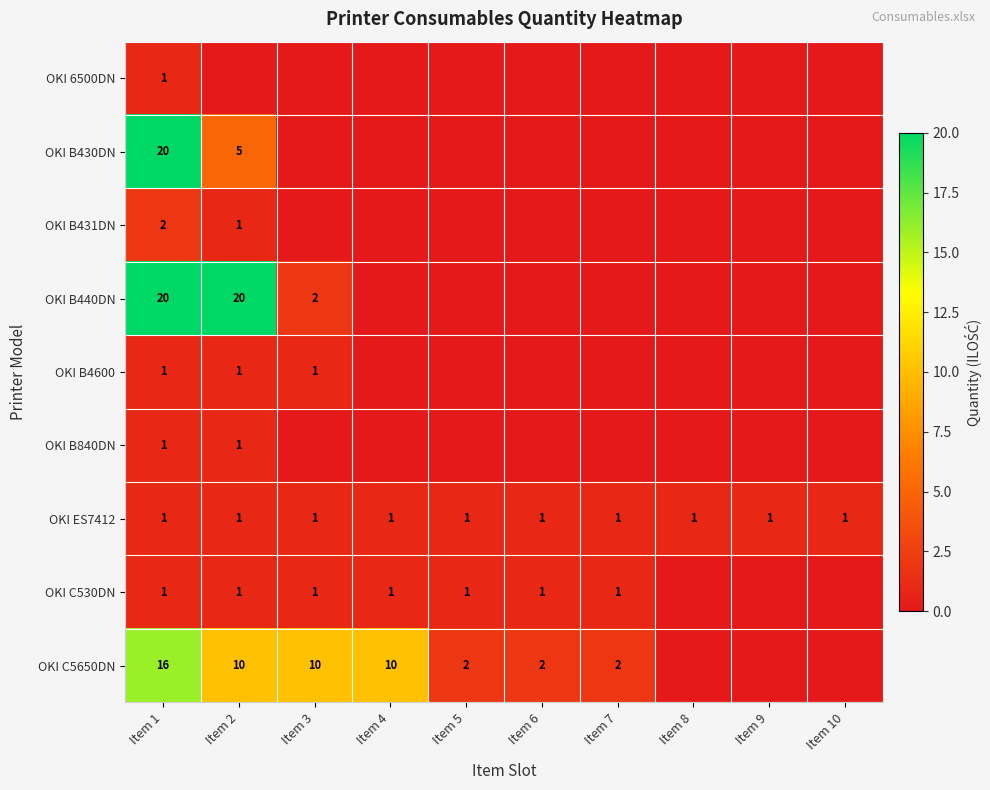

What is the spread (max minus min) of values at Item 1?

19